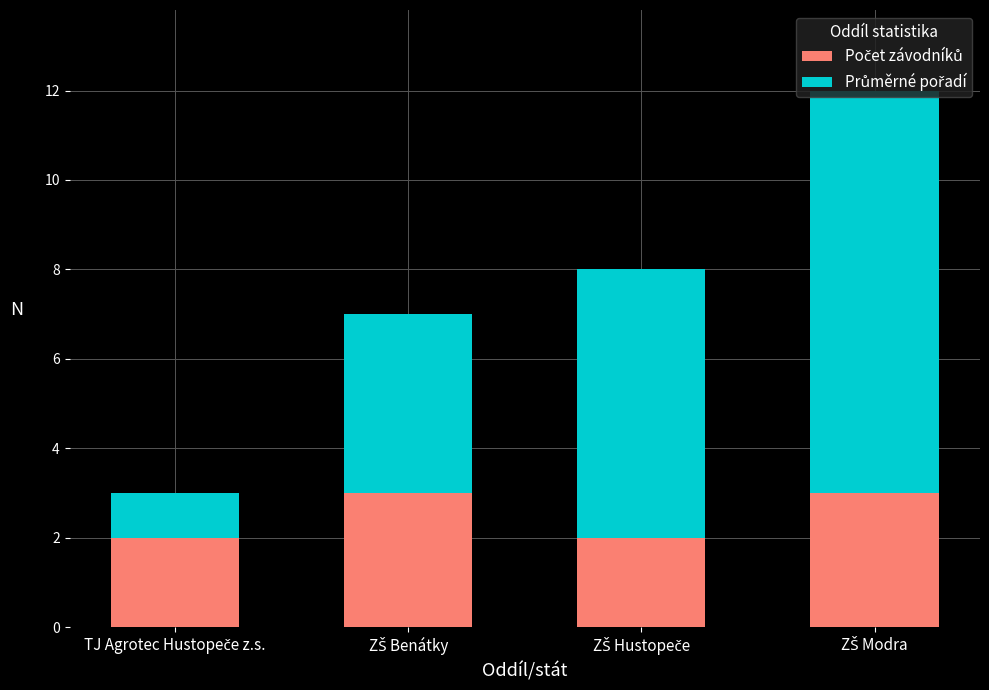

Does the chart contain stacked bars?

Yes